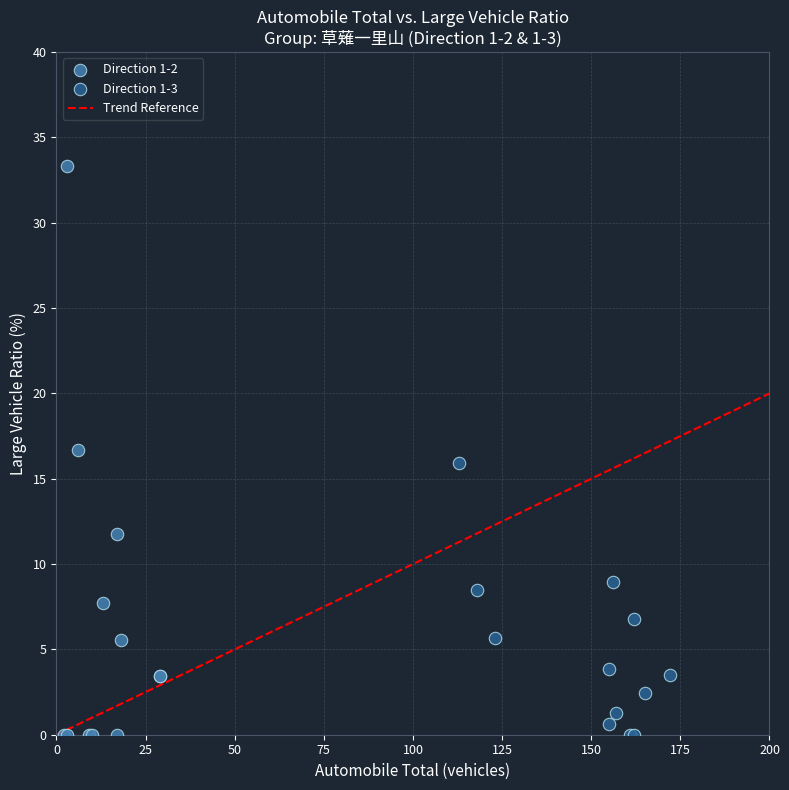

Which series has the widest spread of Y values?

Direction 1-2